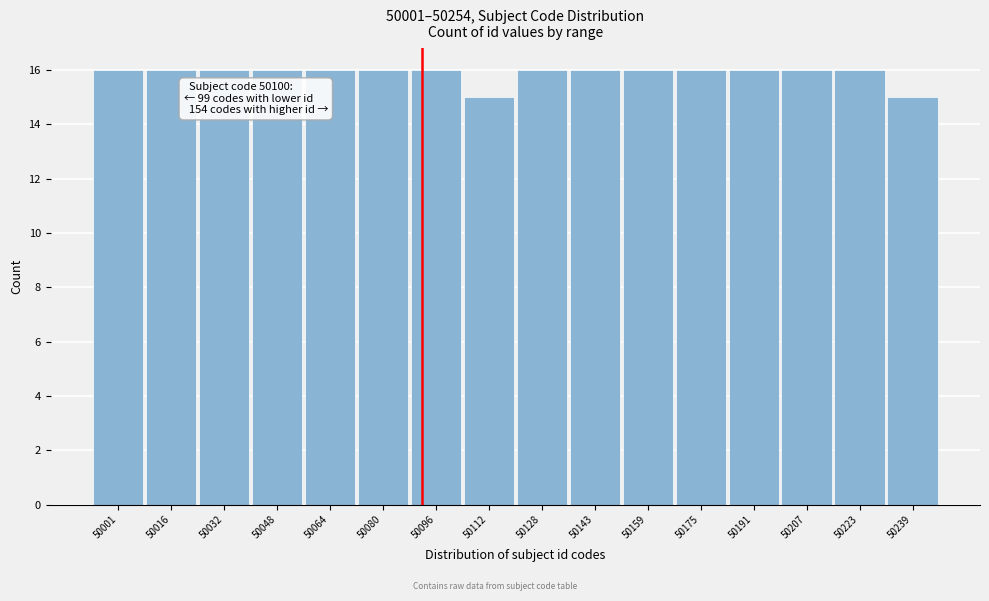

Reading right to left, list all the values displayed in this chart.

15	16	16	16	16	16	16	16	15	16	16	16	16	16	16	16